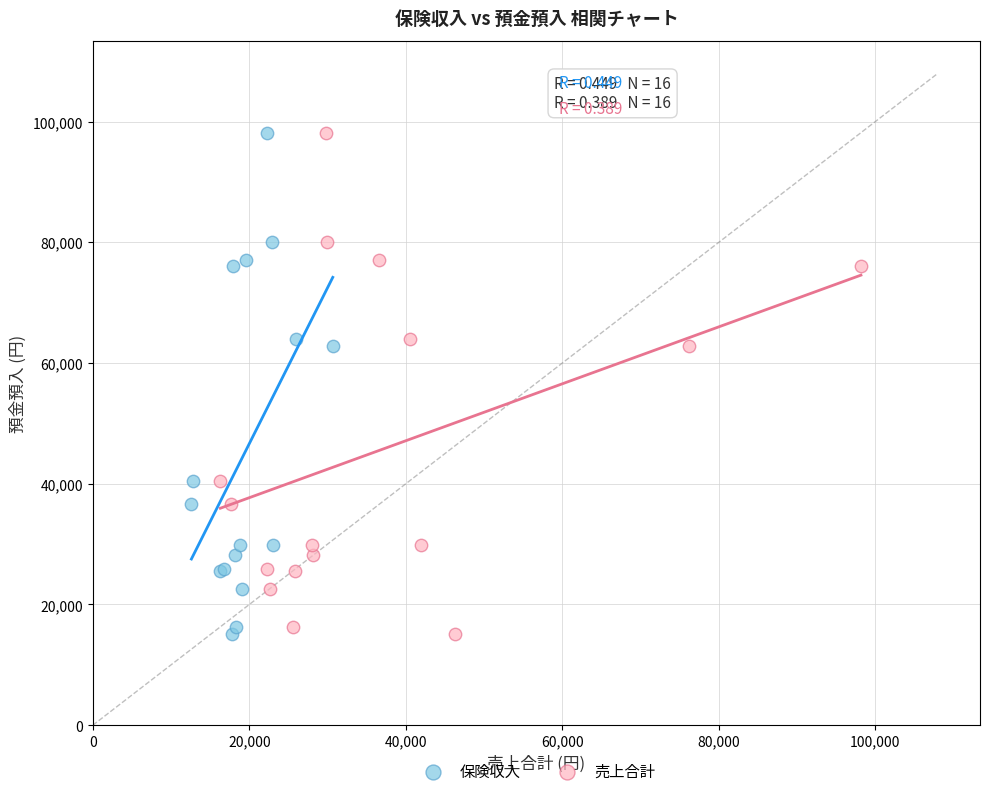

What are all the series names shown in the legend?

保険収入, 売上合計